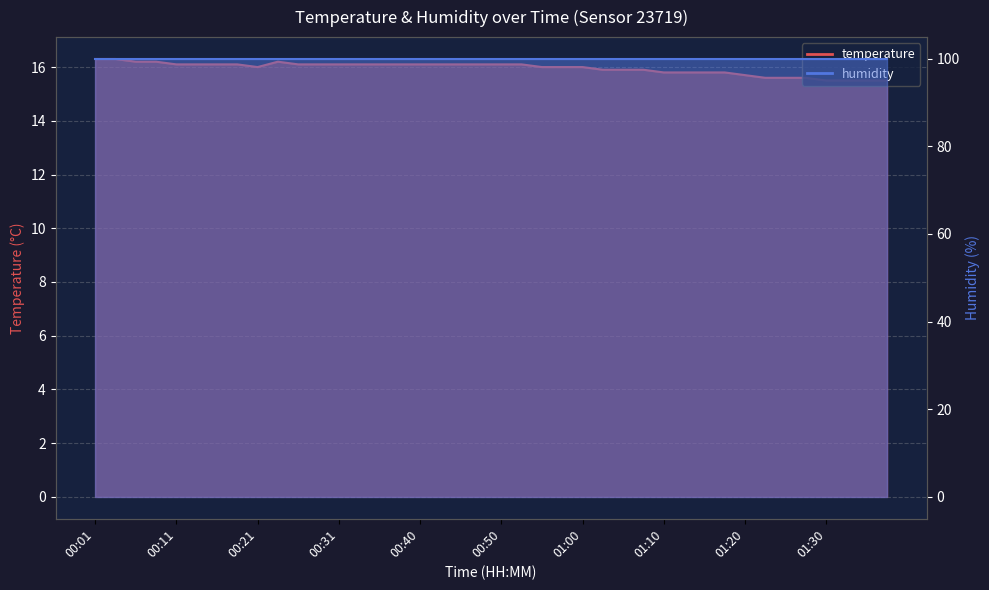

Which has a higher value, 00:31 or 00:06?

00:06